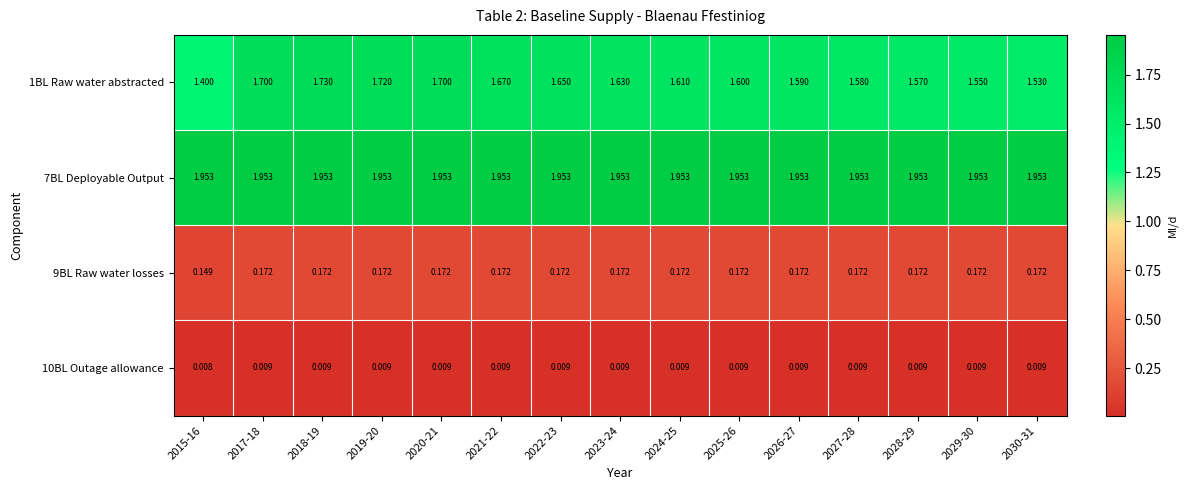

Which series has the largest total across all categories?

7BL Deployable Output